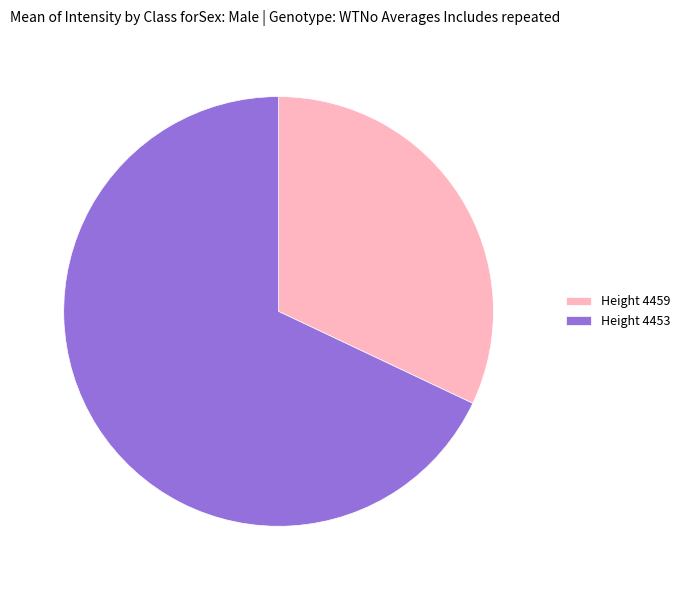

Which slice is the smallest?

Height 4459